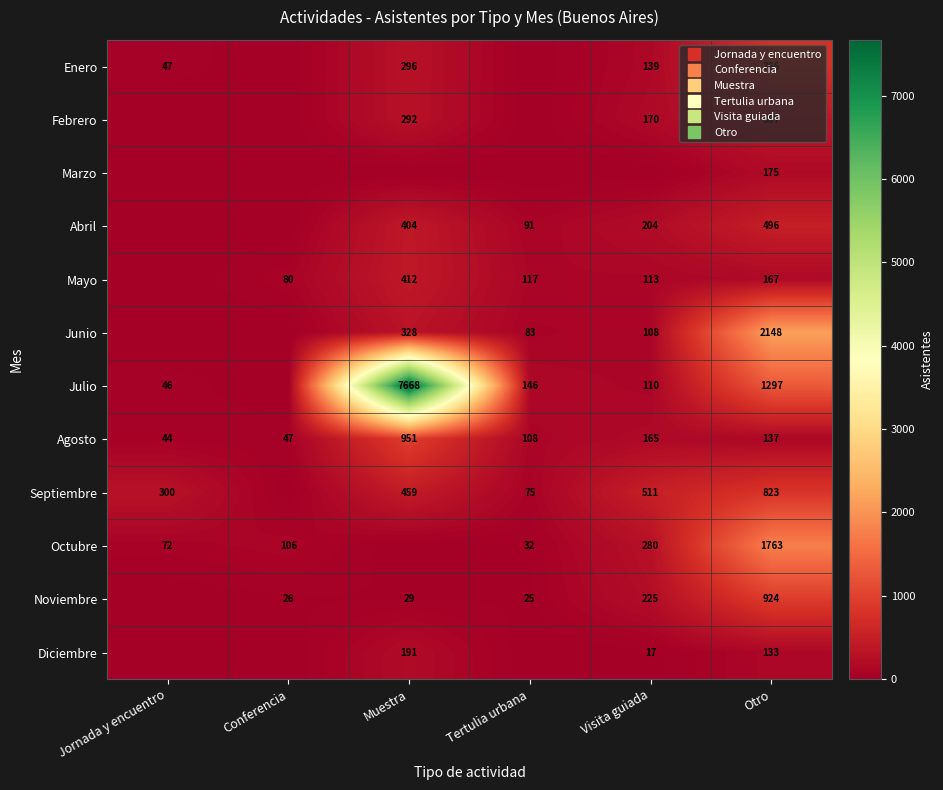

What is the difference between the maximum and minimum values in the Marzo series?

175